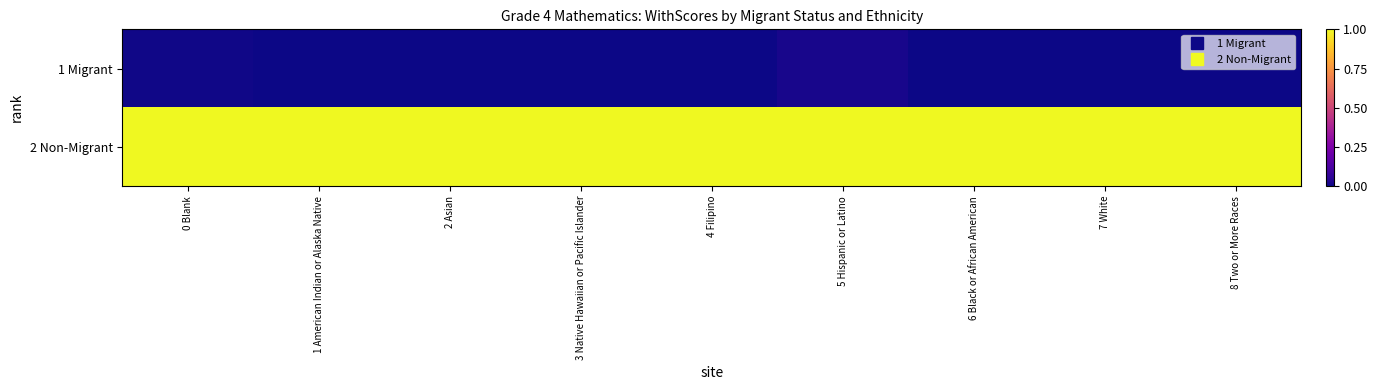

What is the spread (max minus min) of values at 1 American Indian or Alaska Native?

1.0